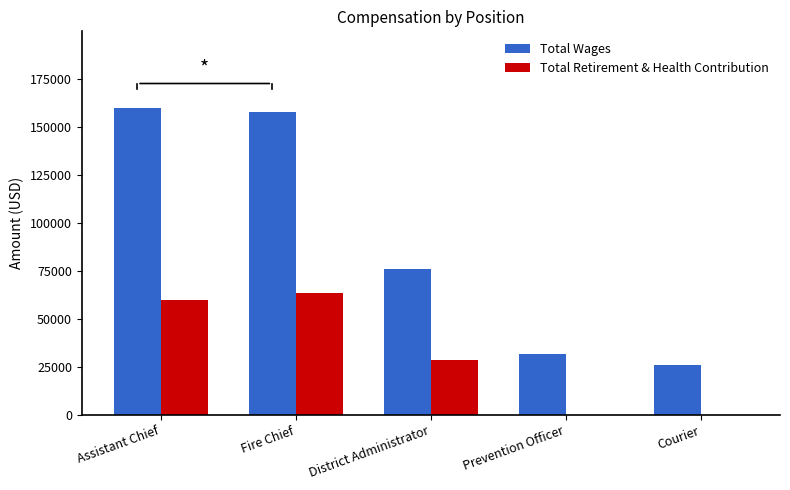

What is the sum of the Total Wages values at Assistant Chief and Courier?

185917